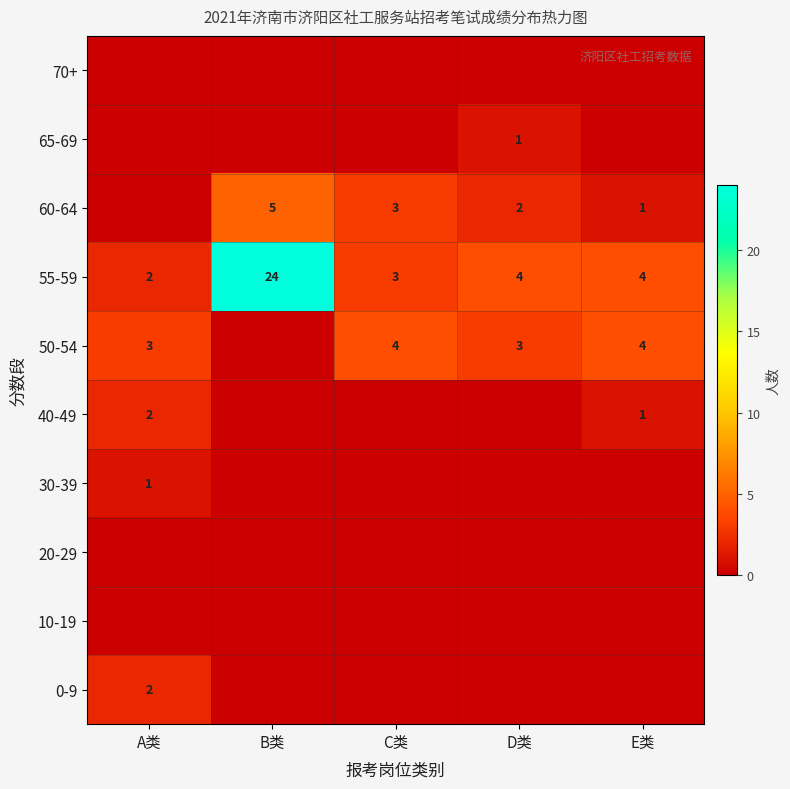

Is it true that 60-64 equals 2 at E类?

False